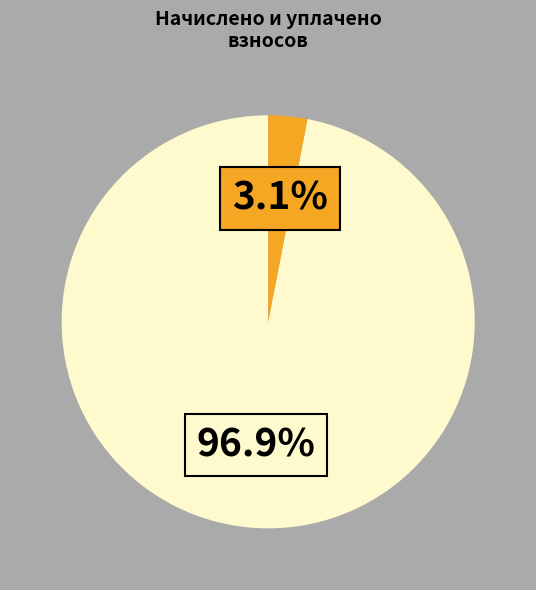

Count the number of slices in the pie.

2